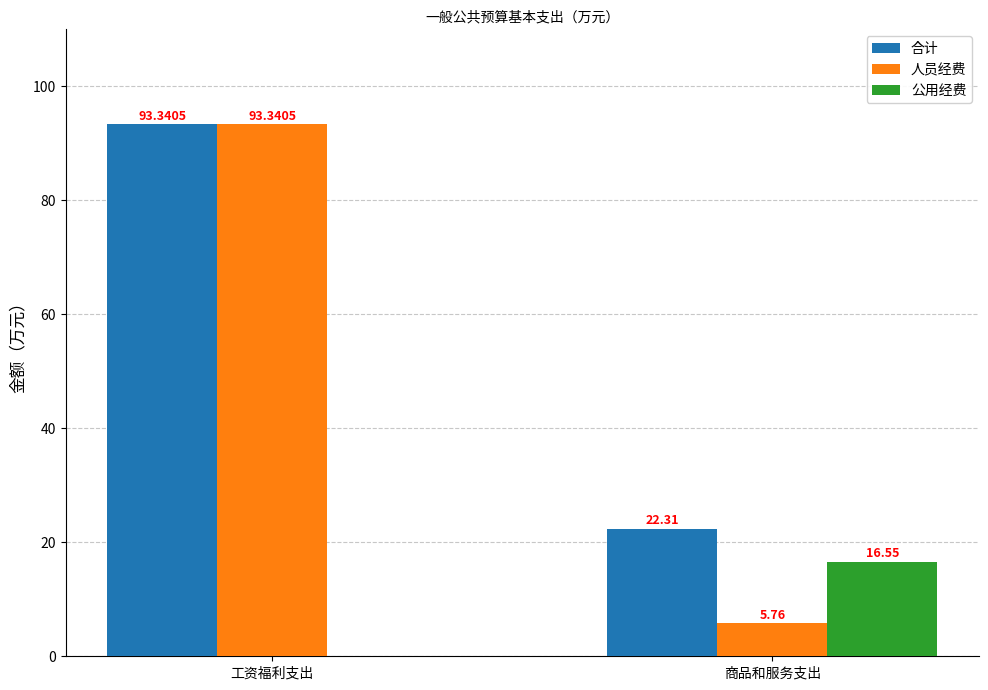

How many values in the 人员经费 series exceed 93?

1